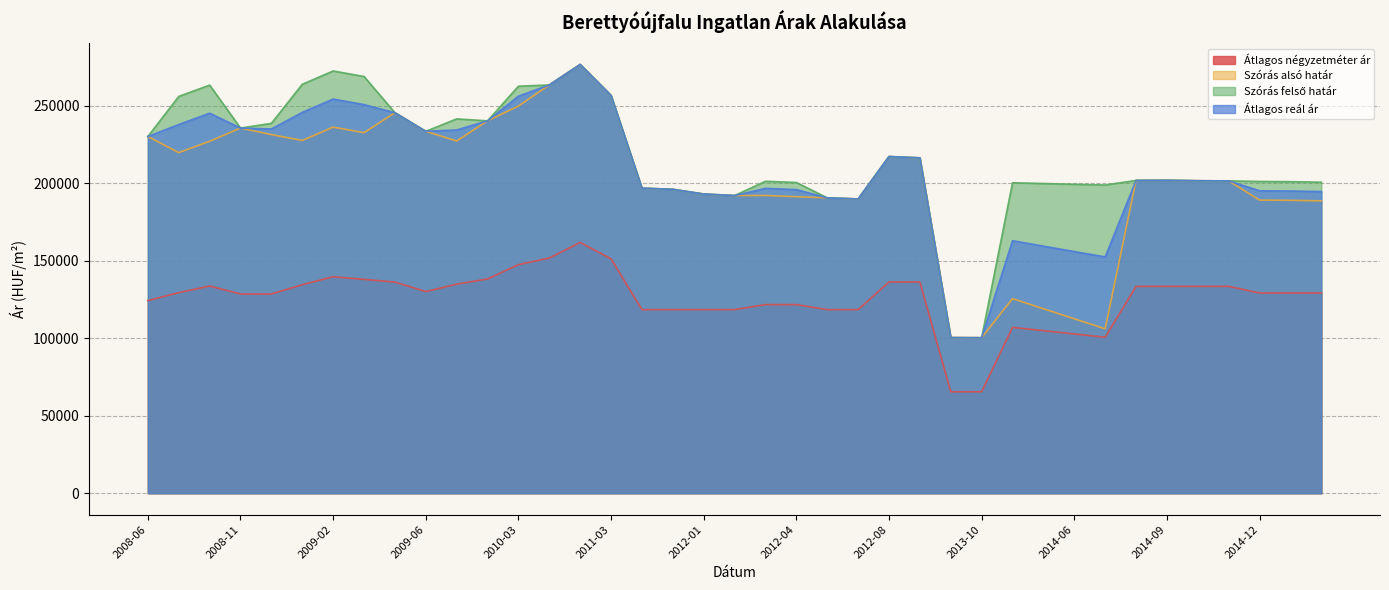

How many data points does each series have?

39